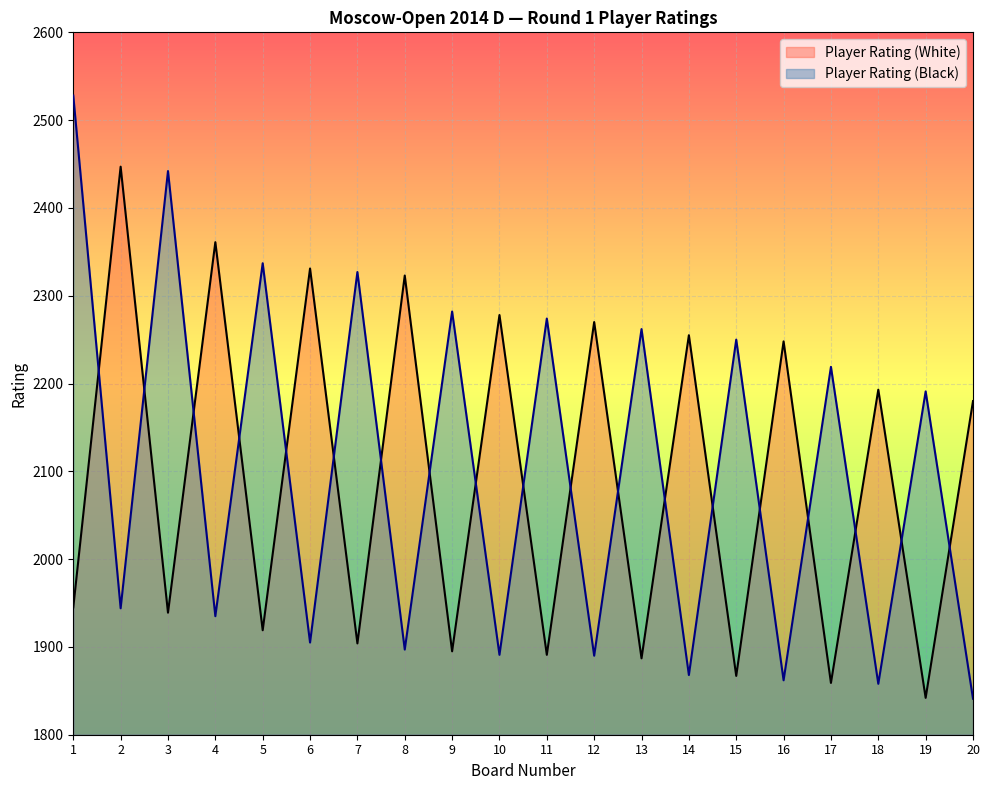

Reading left to right, extract all data points from this chart.

Player Rating (White): 1945	2447	1939	2361	1919	2331	1904	2323	1895	2278	1891	2270	1887	2255	1867	2248	1859	2193	1842	2180
Player Rating (Black): 2528	1944	2442	1935	2337	1905	2327	1897	2282	1891	2274	1890	2262	1868	2250	1862	2219	1858	2191	1841